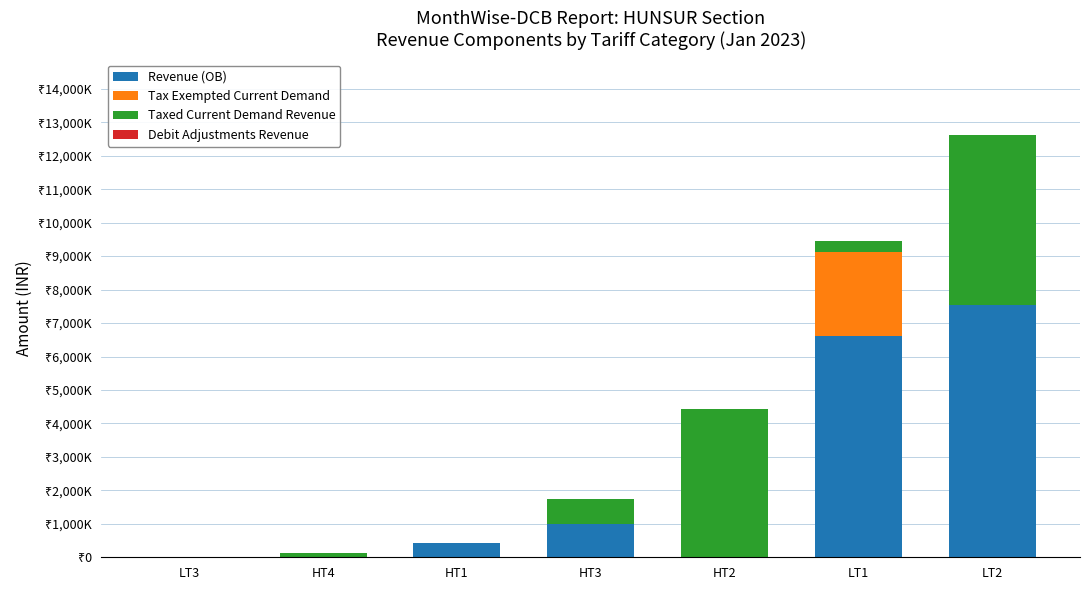

Are the bars grouped side by side (vs. stacked)?

No